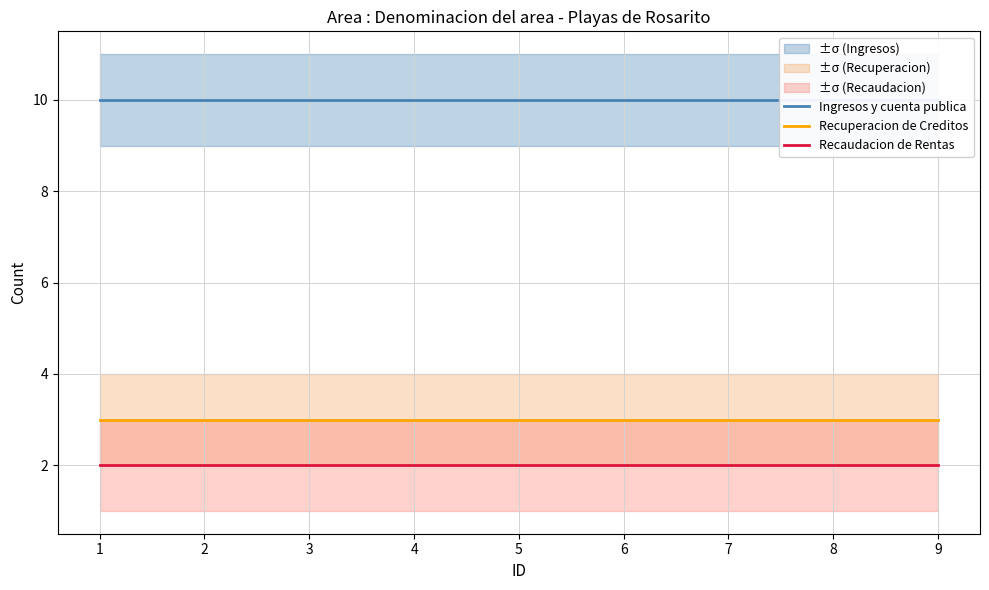

What is the lowest value of the Recuperacion de Creditos series?

3